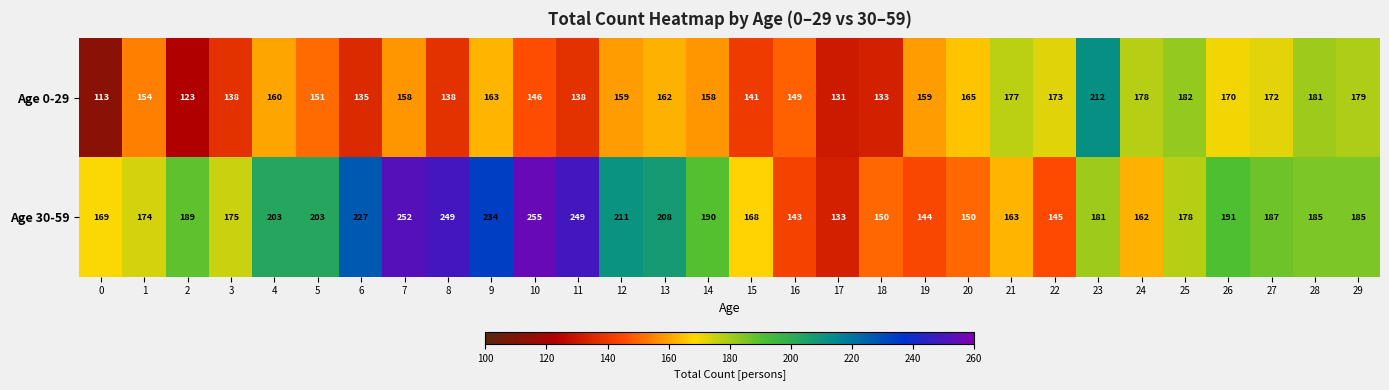

At 2, list the series in order from largest to smallest.

Age 30-59, Age 0-29